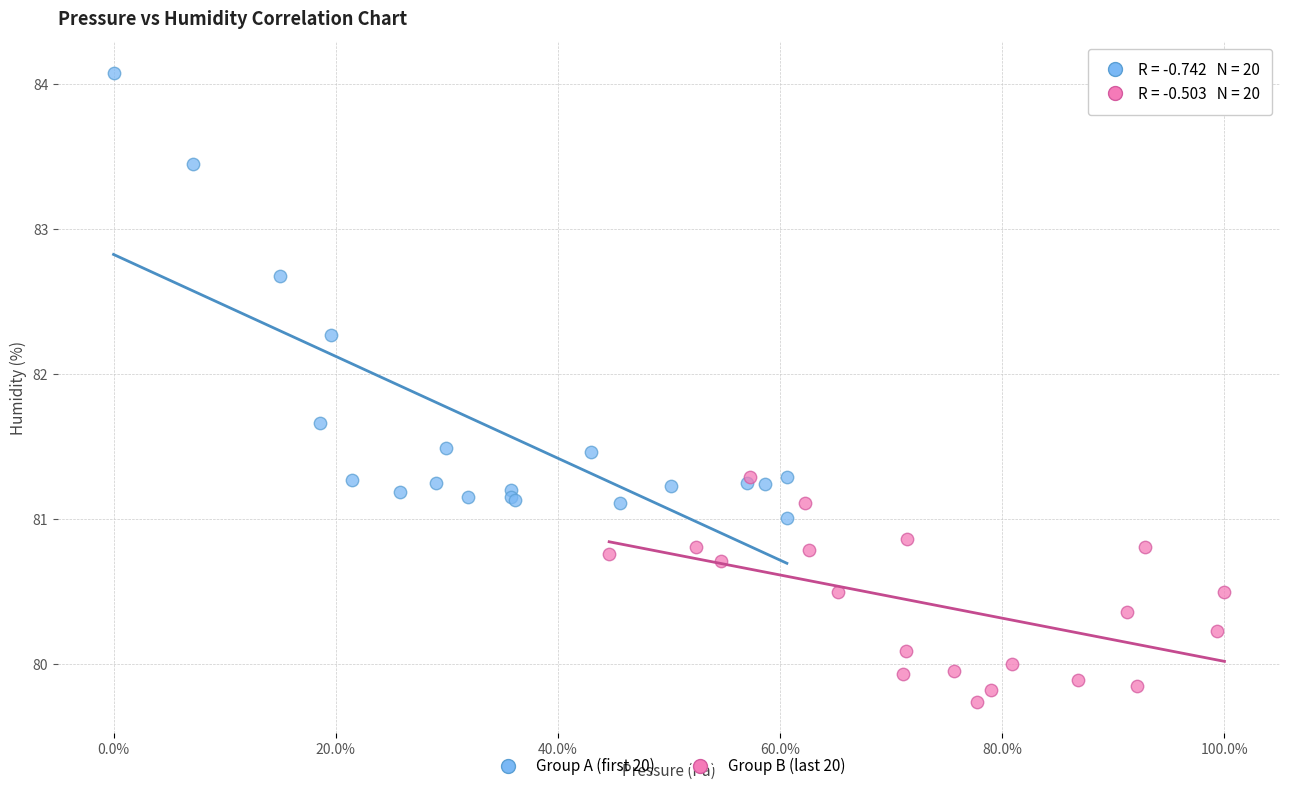

Which series contains the lowest Y value?

Group B (last 20)